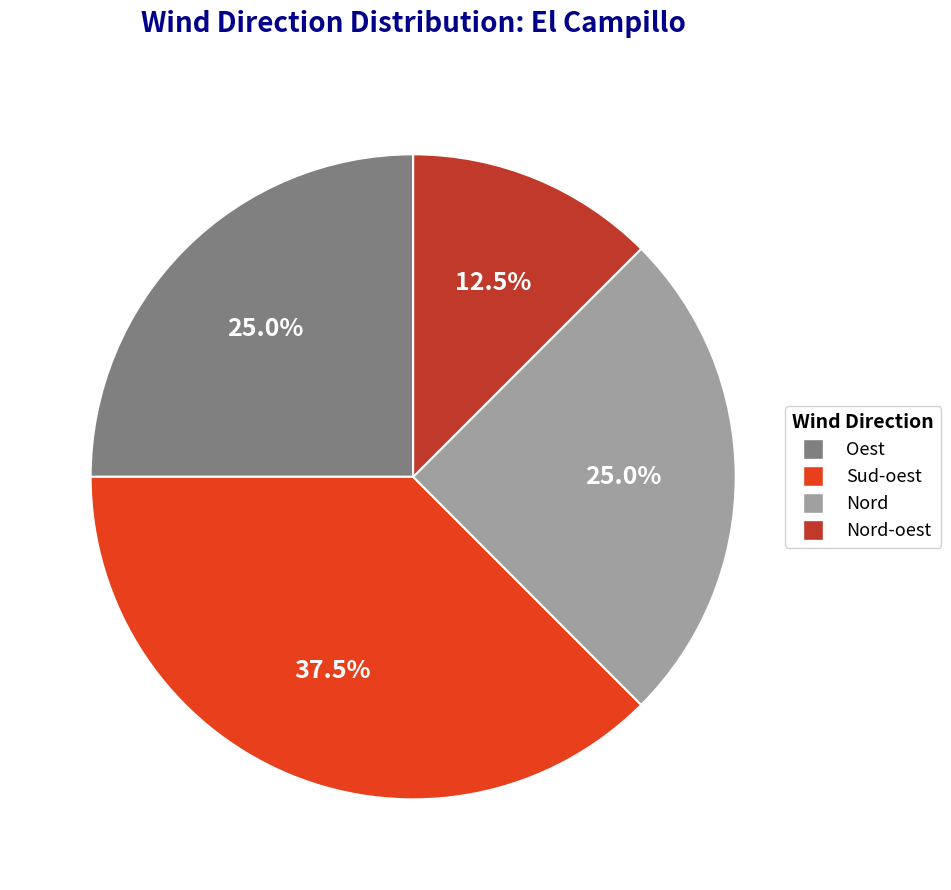

Count the number of slices in the pie.

4